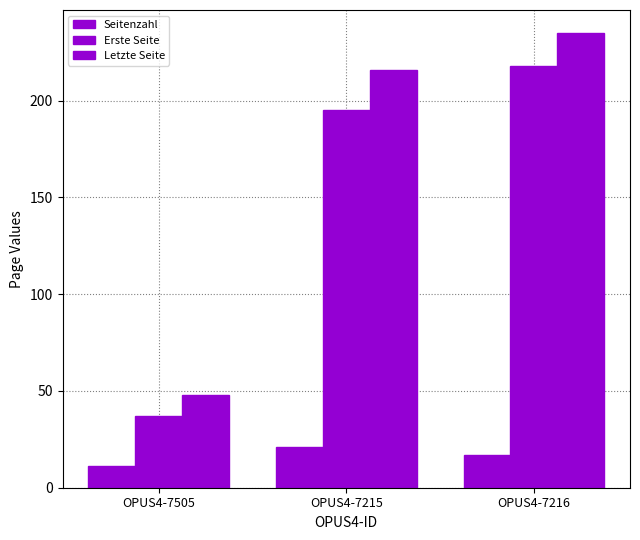

How many groups of bars are there?

3